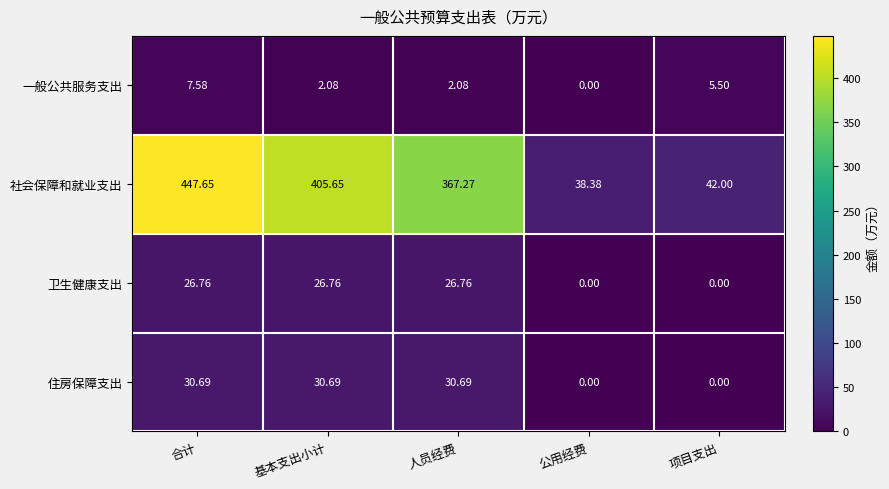

At which label is 社会保障和就业支出 closest to 243?

人员经费